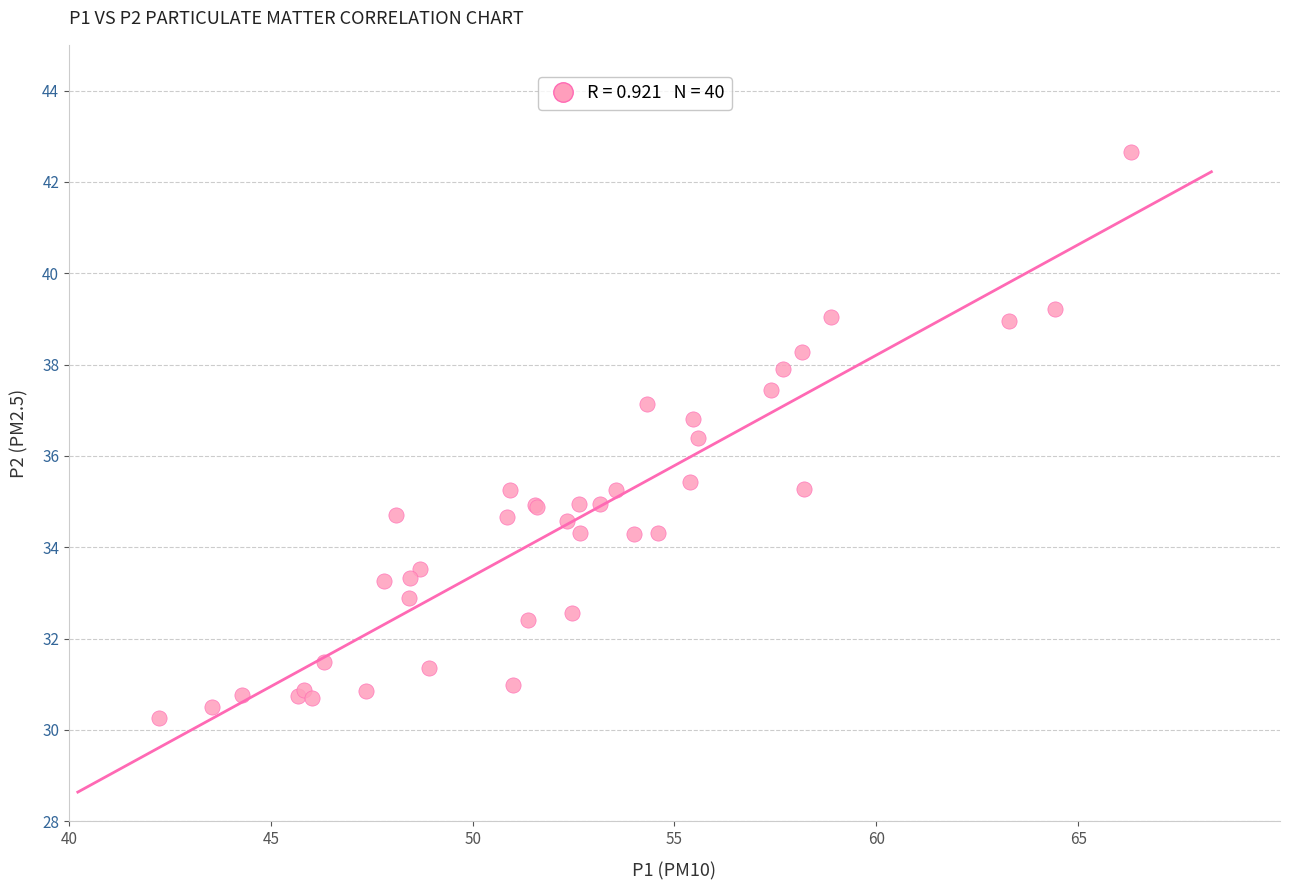

What Y value in the scatter plot is closest to 36?

36.4